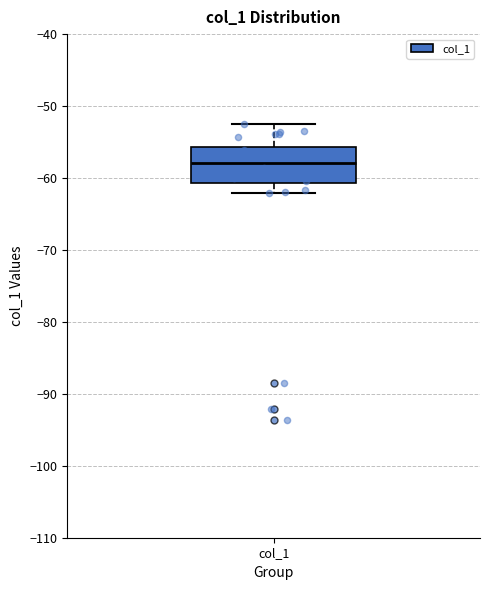

Read this box plot against the y-axis: the position of the median line, the range covered by the box, and the ends of both whiskers. The values are not printed on the chart, so give them approximately, as read against the axis.

median -58, box -61 to -56, whiskers -62 to -52